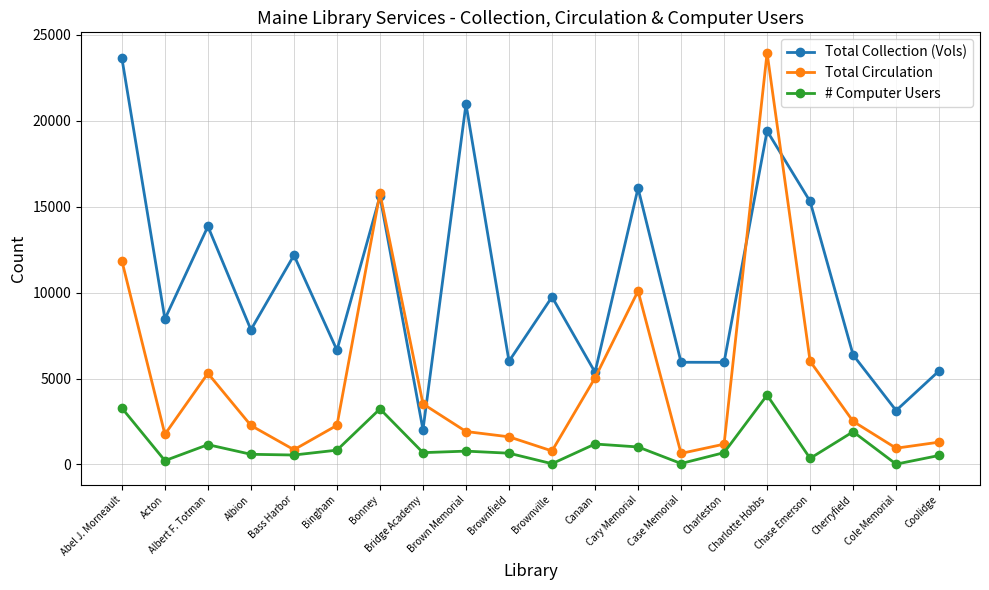

True or false: Total Circulation and # Computer Users intersect in this chart.

False